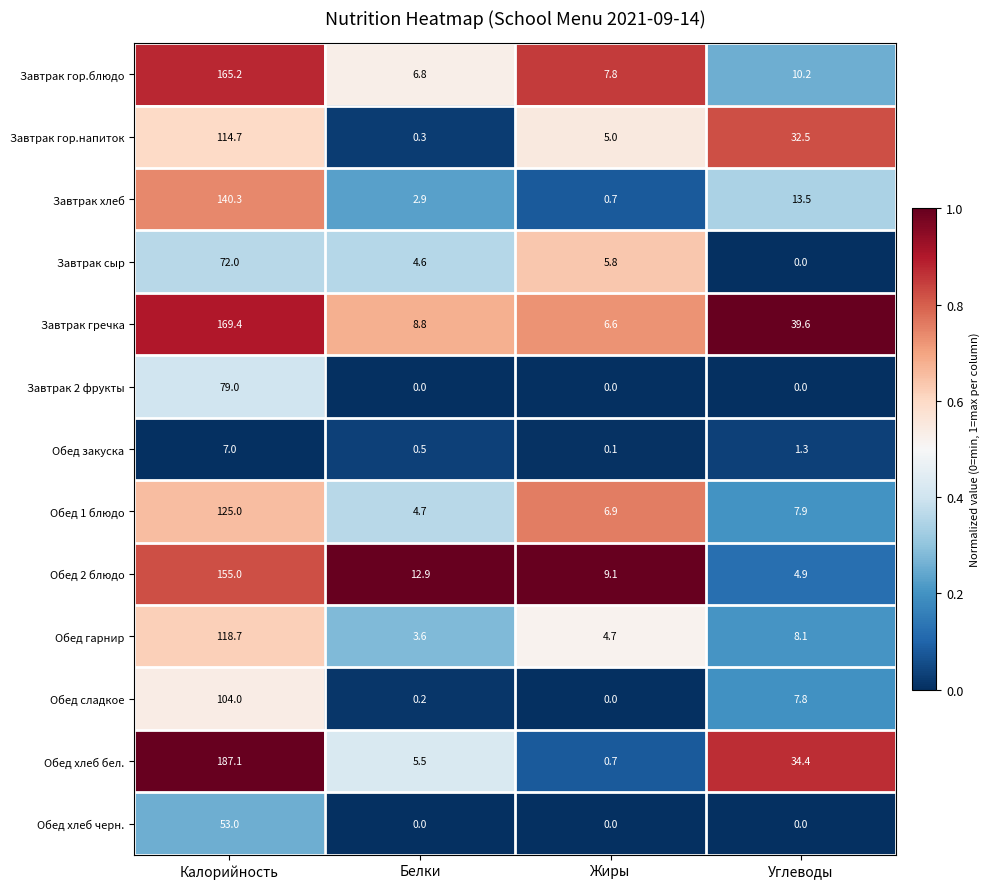

At how many categories does at least one series exceed 0?

4